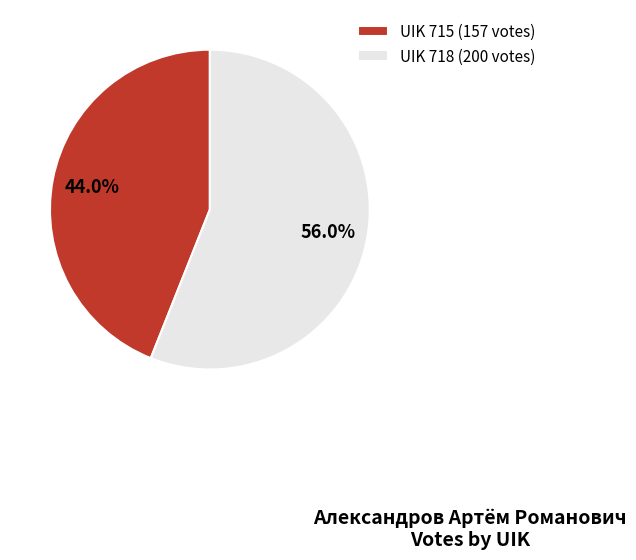

Do UIK 718 and UIK 715 together represent more than half of the pie?

Yes